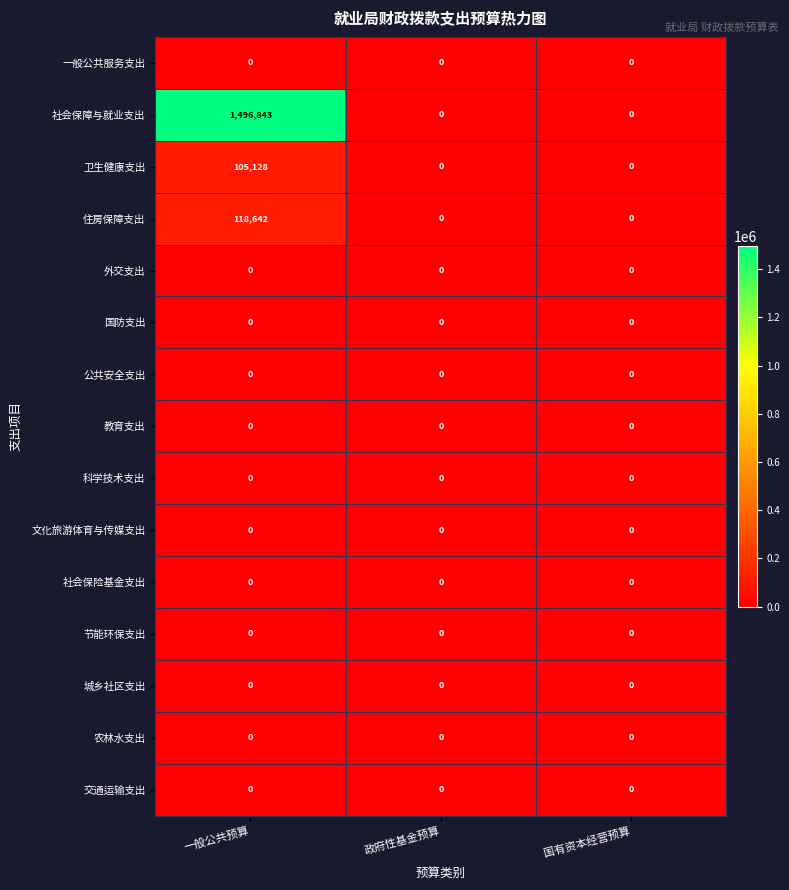

Which series has the widest spread of values?

社会保障与就业支出